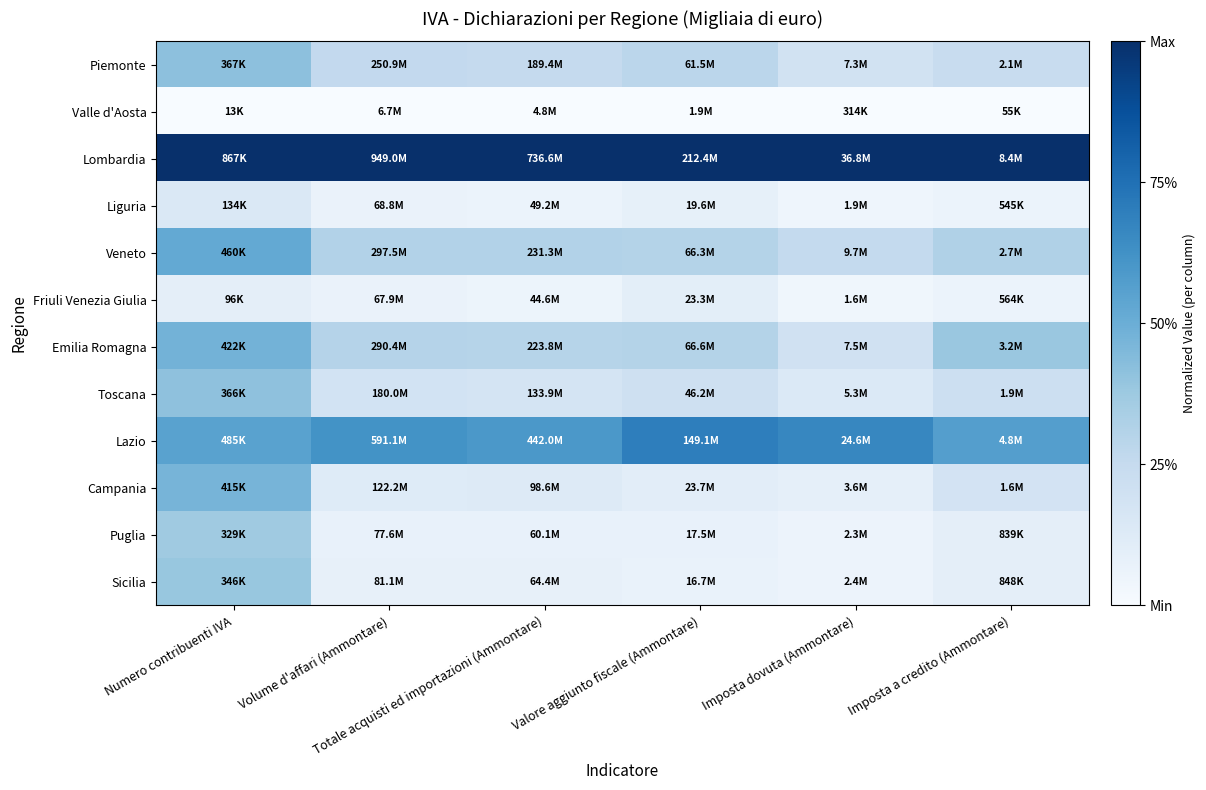

Count the number of data series in this chart.

12